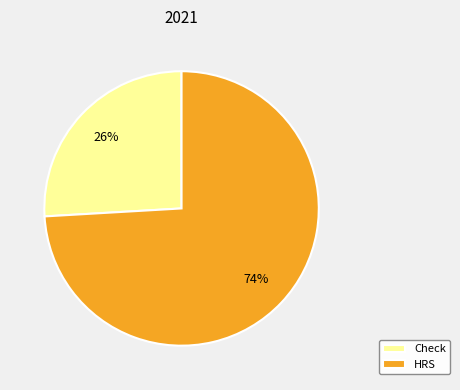

To the nearest percent, what is the average slice percentage?

50%